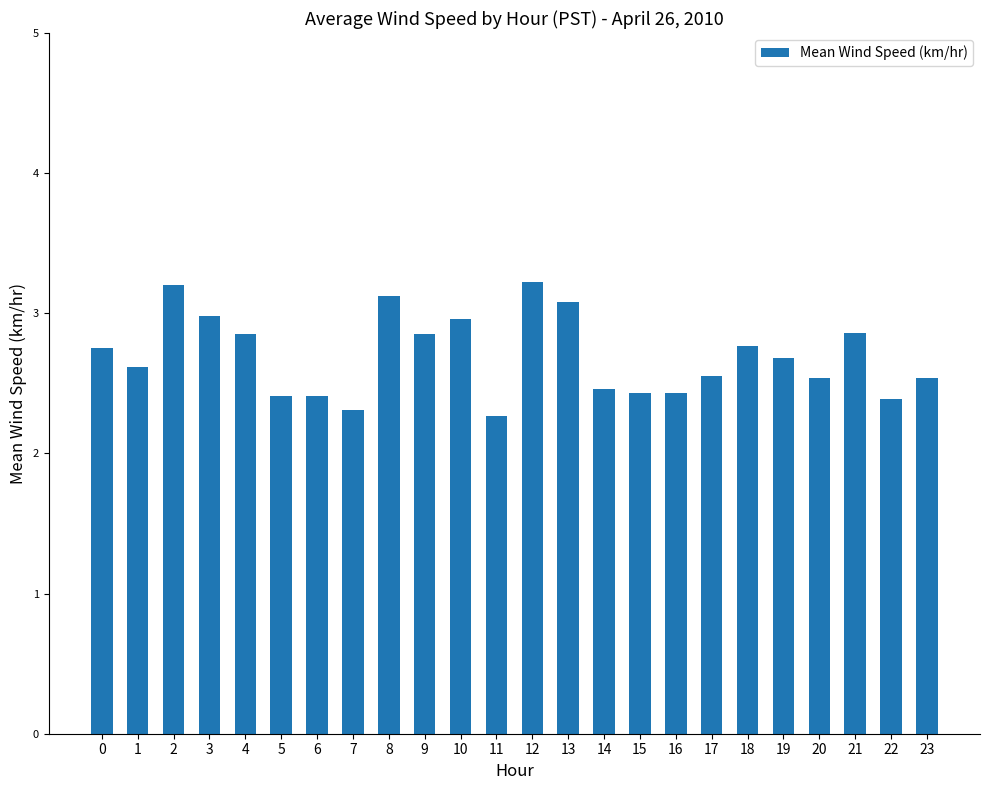

Between 14 and 7, which is larger?

14